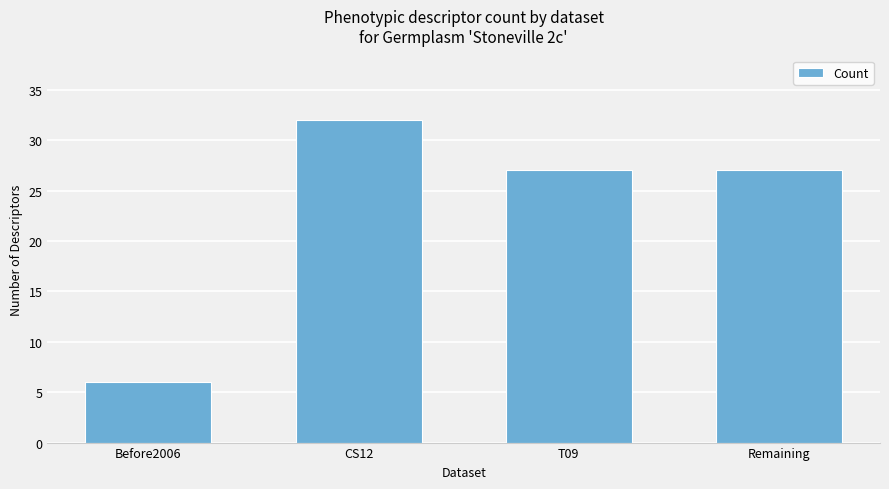

The value at Before2006 is 6. True or false?

True